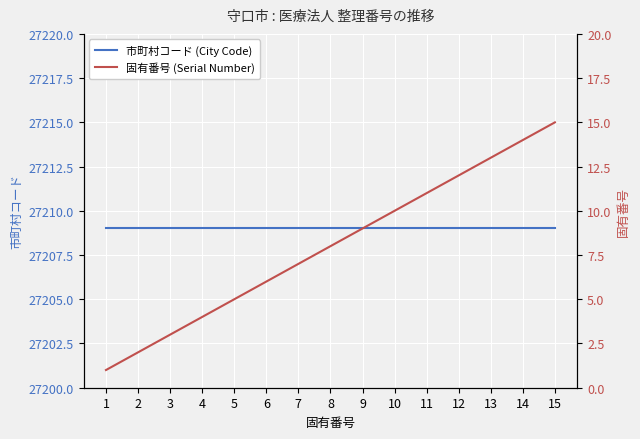

What is the value of the 市町村コード (City Code) point at the 14th from the left?

27209